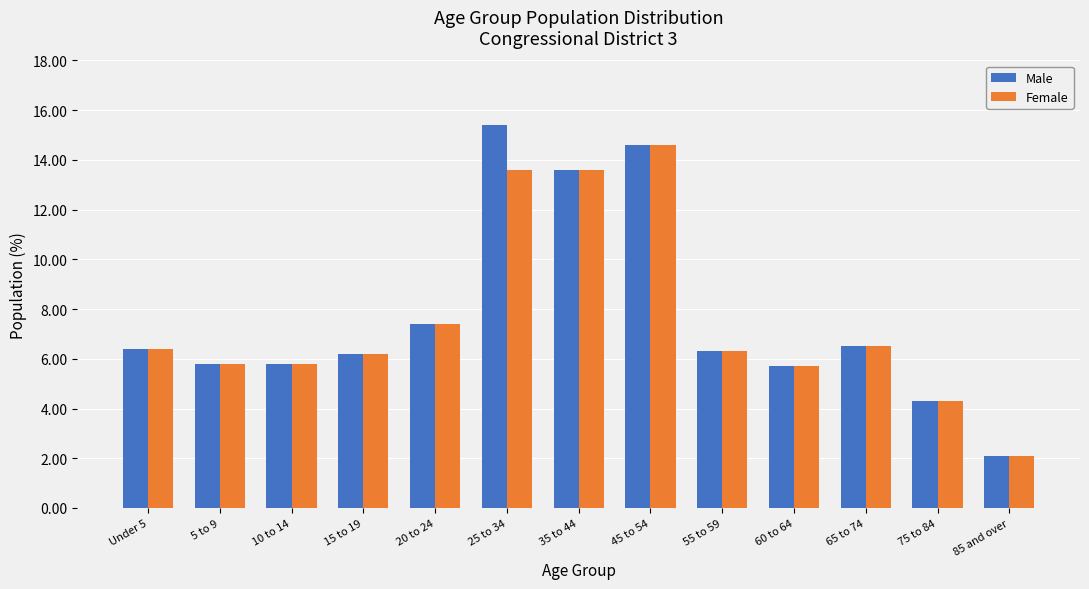

Is it true that Female equals 10.0 at 10 to 14?

False